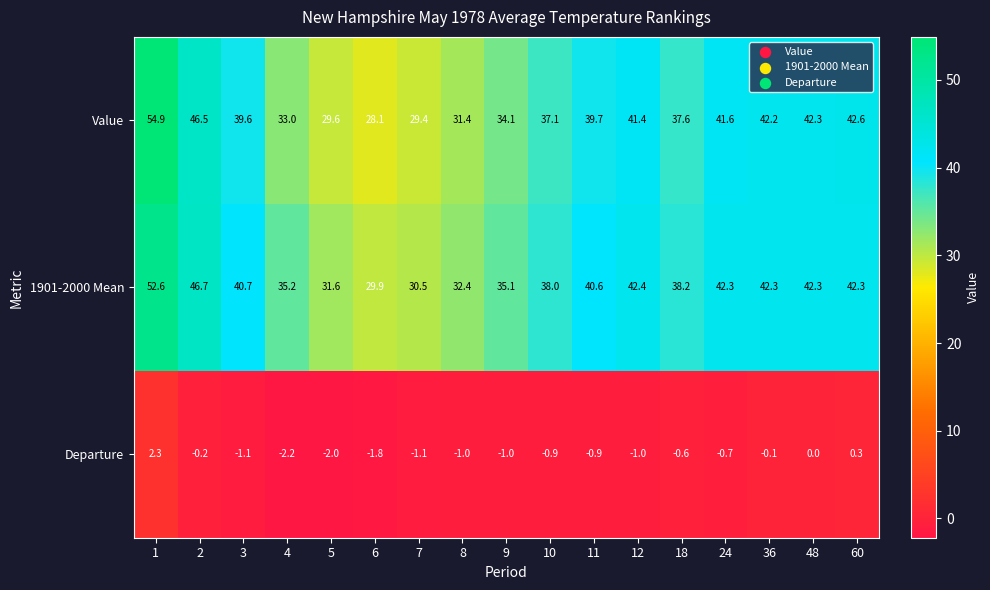

Rank the series by their maximum value, from highest to lowest.

Value, 1901-2000 Mean, Departure